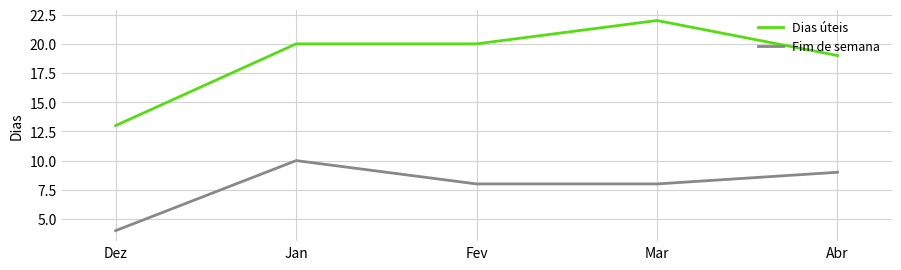

How many lines are shown in the chart?

2